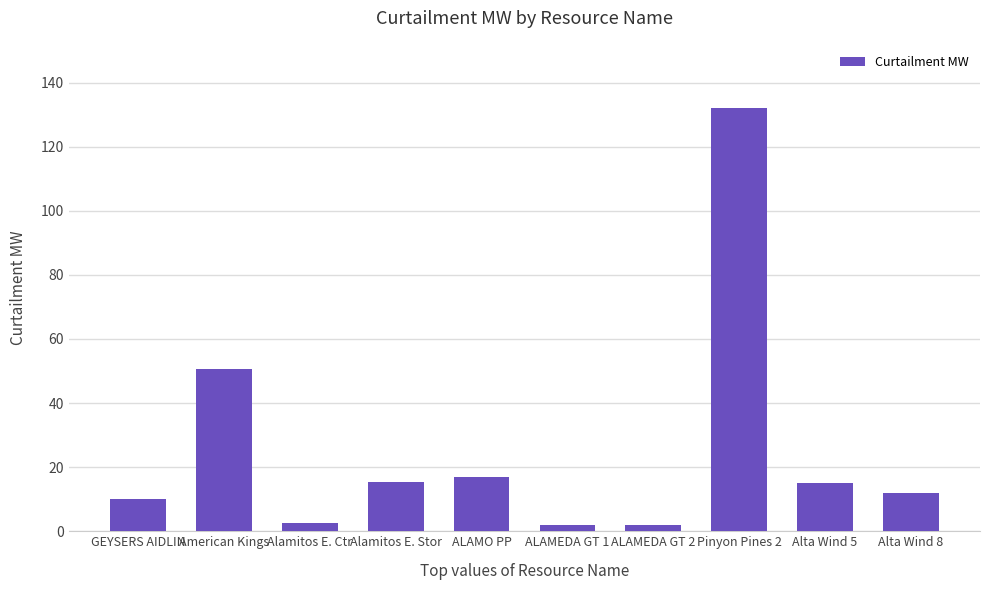

What is the change in value from American Kings to ALAMEDA GT 1?

-48.5